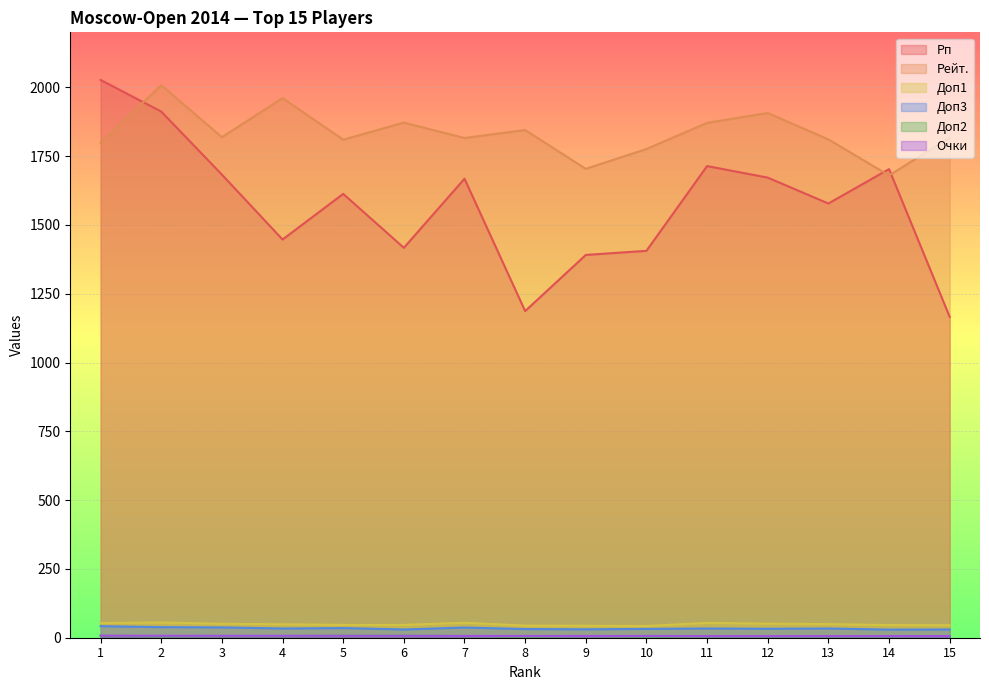

The Очки series shows 7.0 at 4. True or false?

True